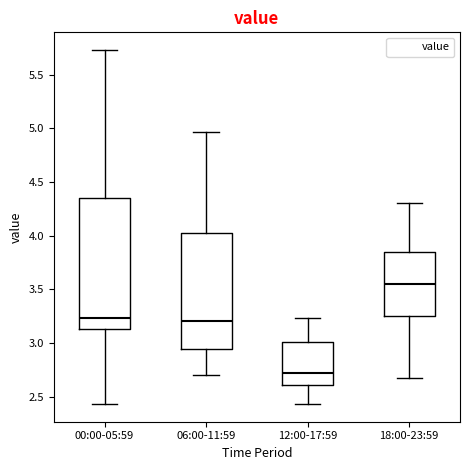

Where does the lower whisker of the box for 06:00-11:59 end on the y-axis? The values are not printed on the chart, so give them approximately, as read against the axis.

2.70